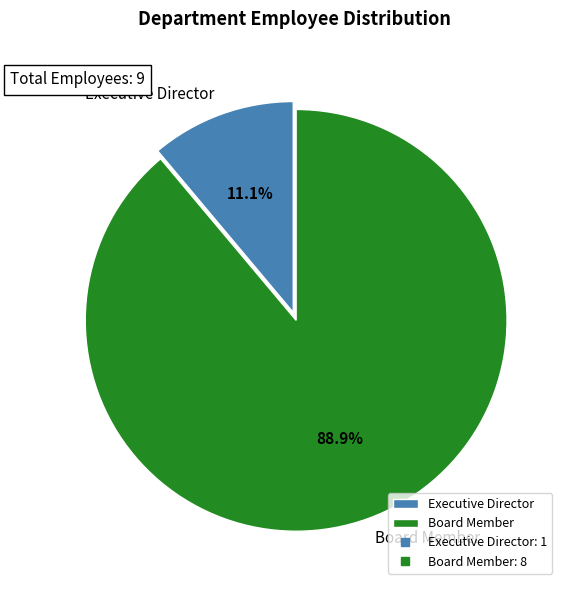

Which slice is the smallest?

Executive Director